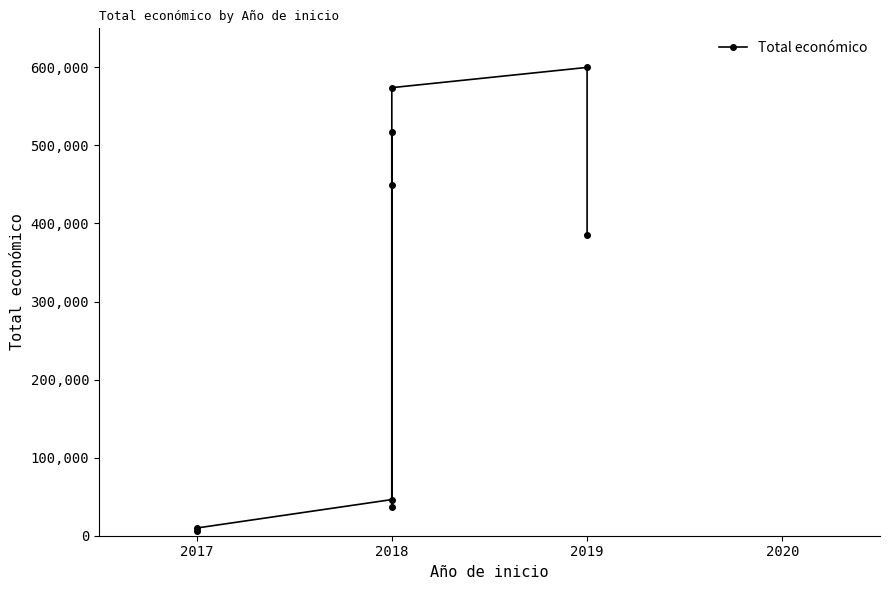

How many data points are less than 384830?

4